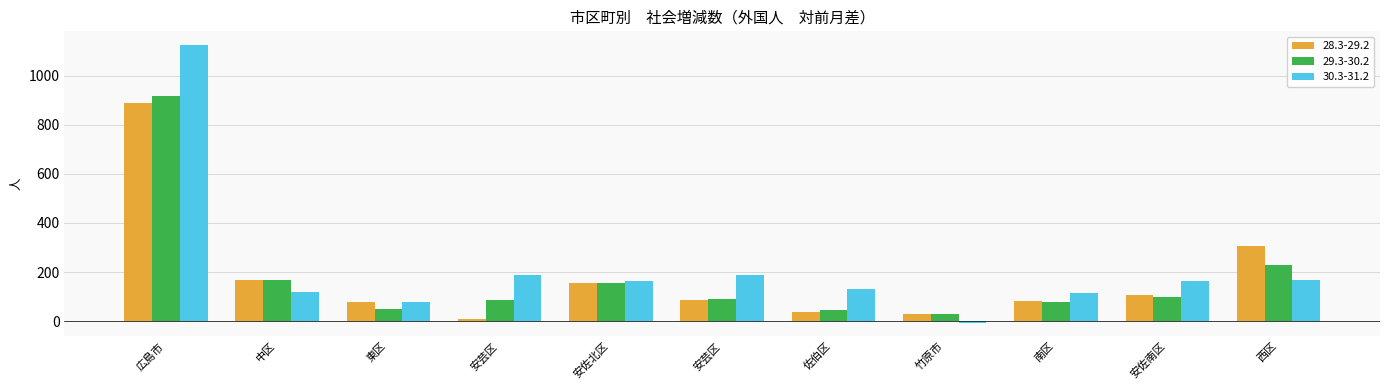

What are all the series names shown in the legend?

28.3-29.2, 29.3-30.2, 30.3-31.2